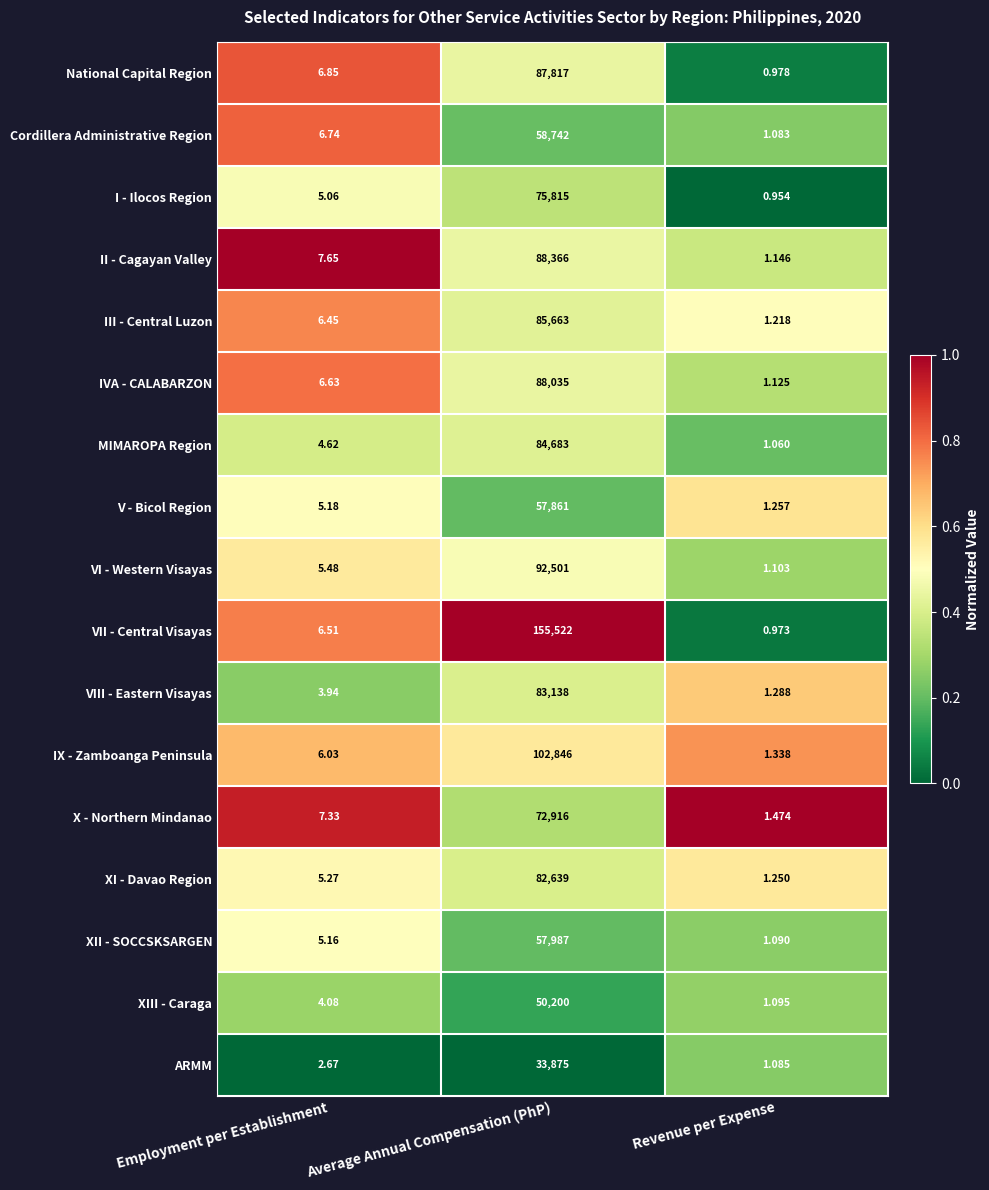

Is the value of I - Ilocos Region at Average Annual Compensation (PhP) greater than the value of VII - Central Visayas at Employment per Establishment?

Yes